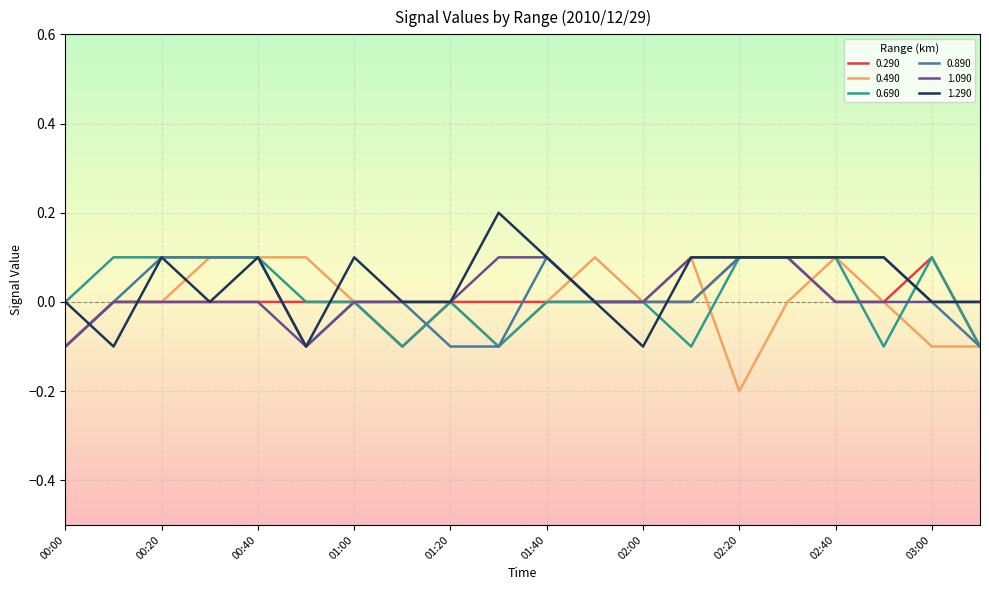

What is the difference between the second highest and minimum values in the 0.290 series?

0.2